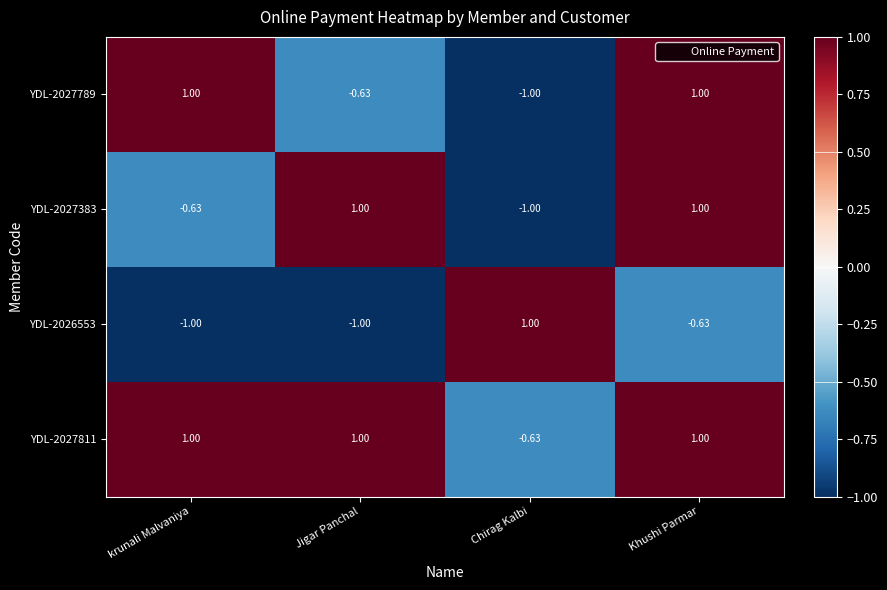

At which label does YDL-2026553 first exceed 0?

Chirag Kalbi